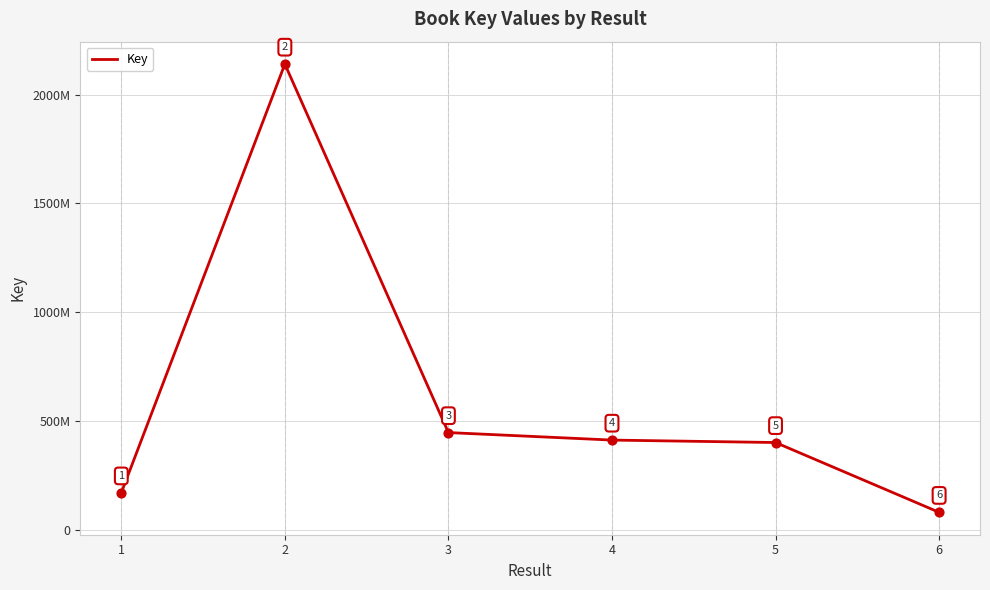

Does the chart have visible grid lines?

Yes